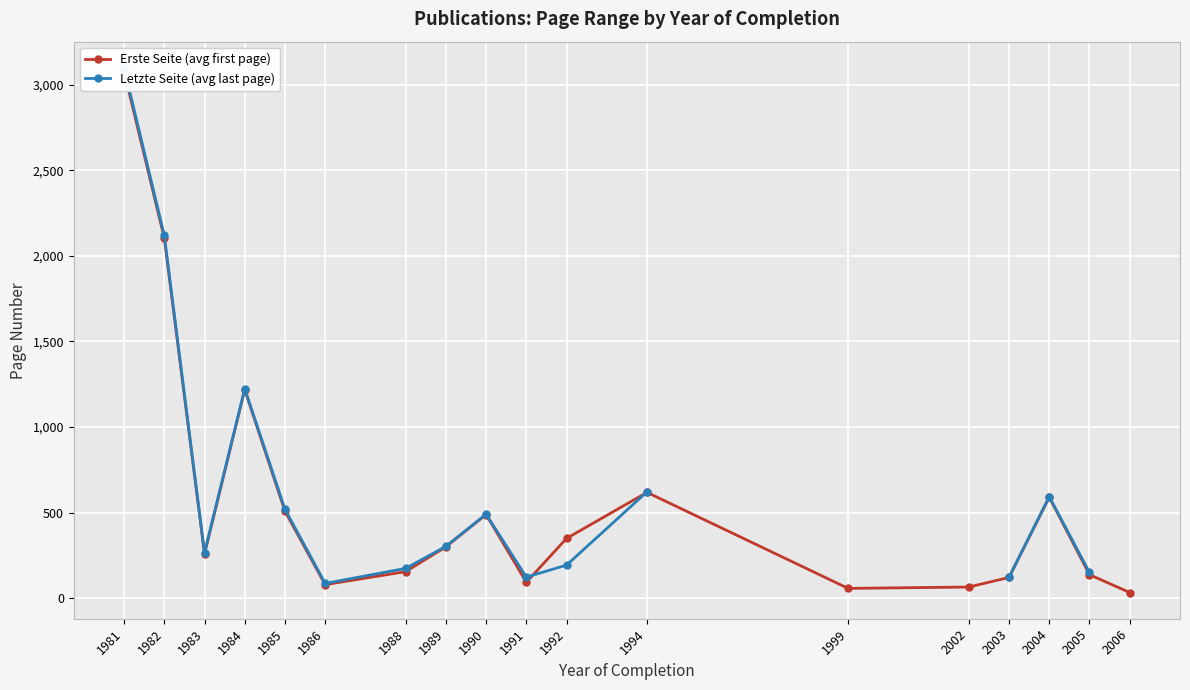

In Letzte Seite (avg last page), how many points are higher than both neighbors (excluding endpoints)?

3